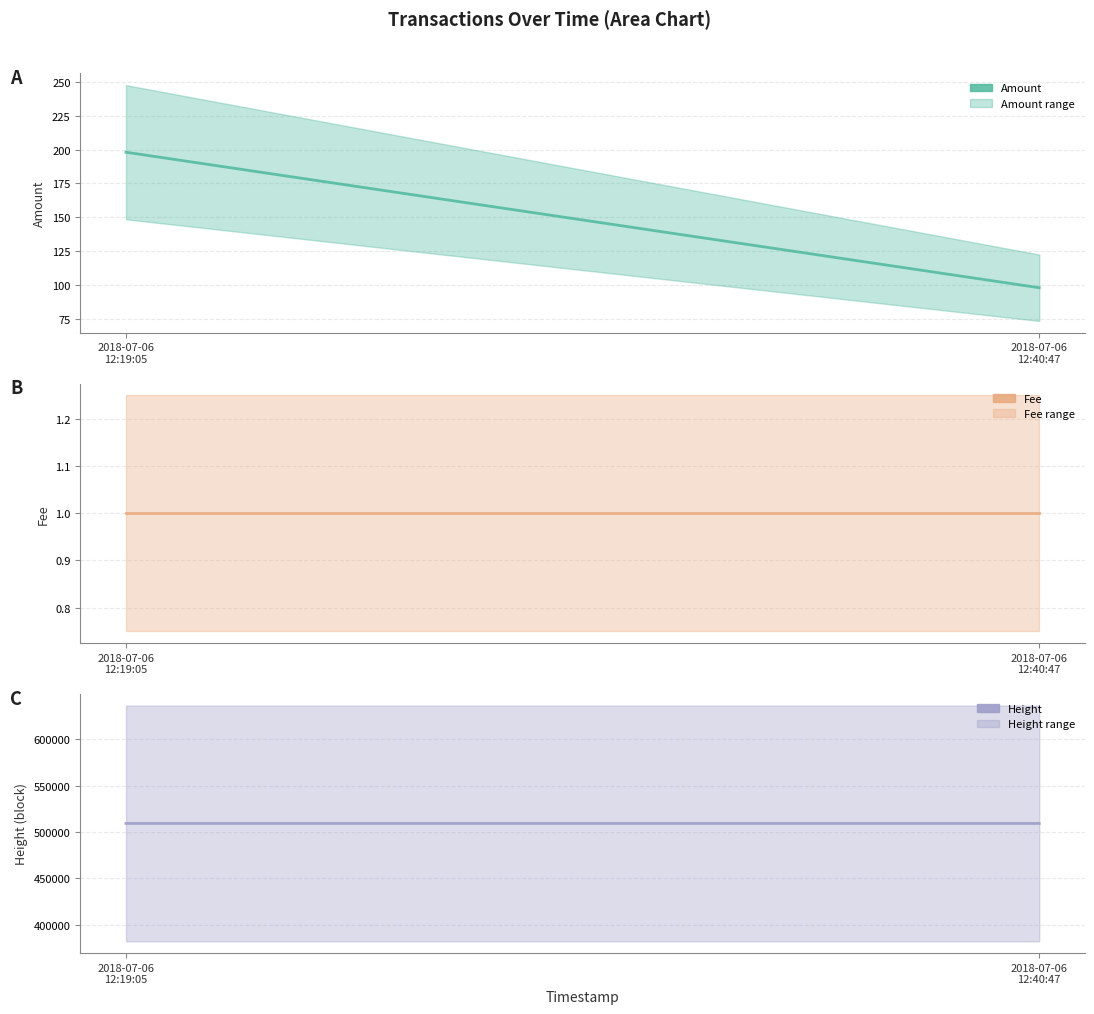

The value of Fee at 2018-07-06
12:40:47 is 2. True or false?

False